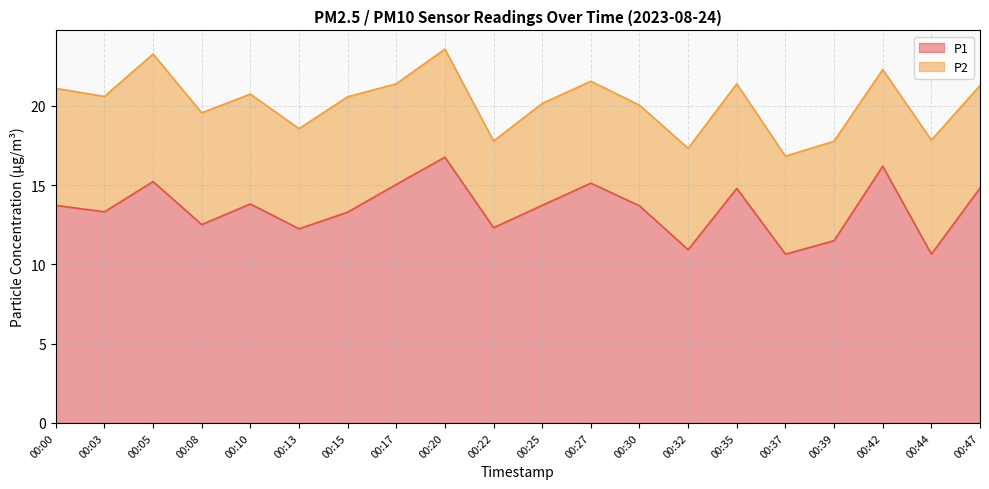

What is the value of the 9th point from the left?

16.8